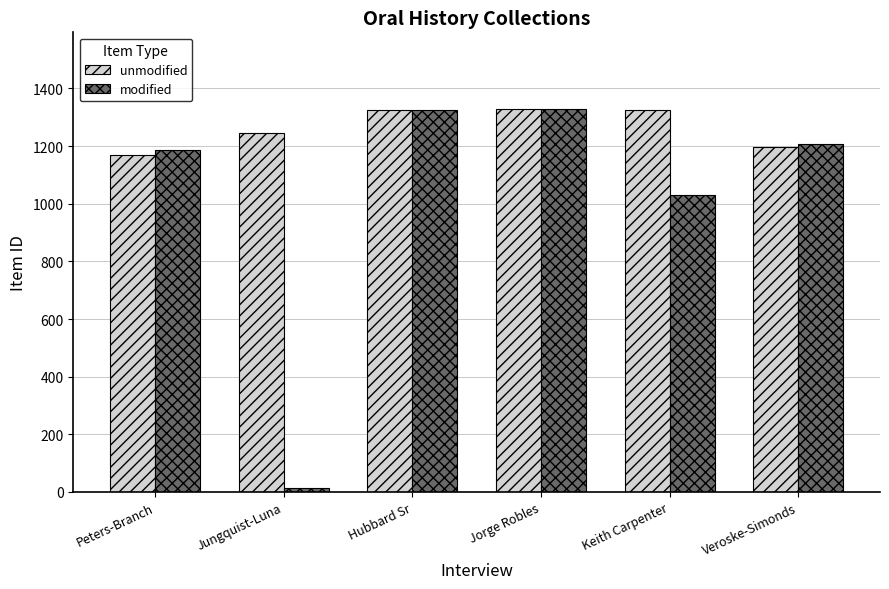

What is the average value of the unmodified series?

1265